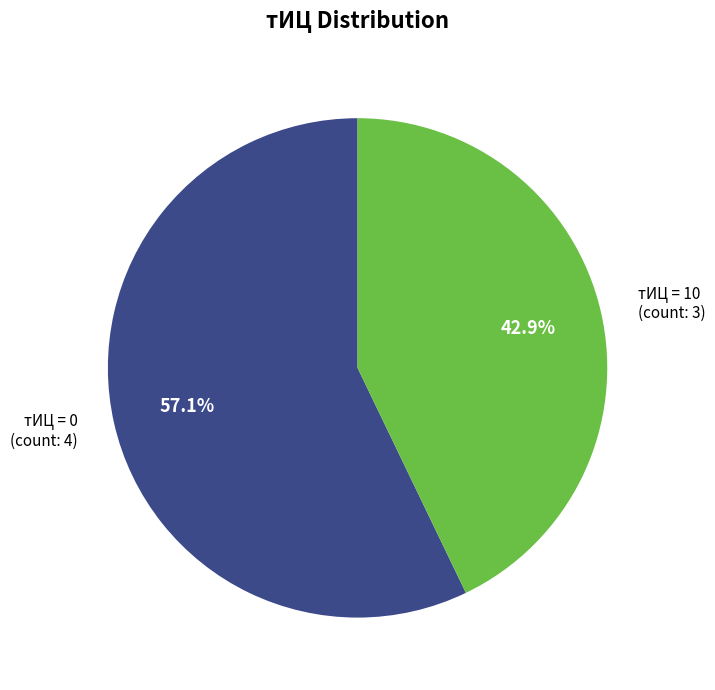

Is there a majority slice in this chart?

Yes